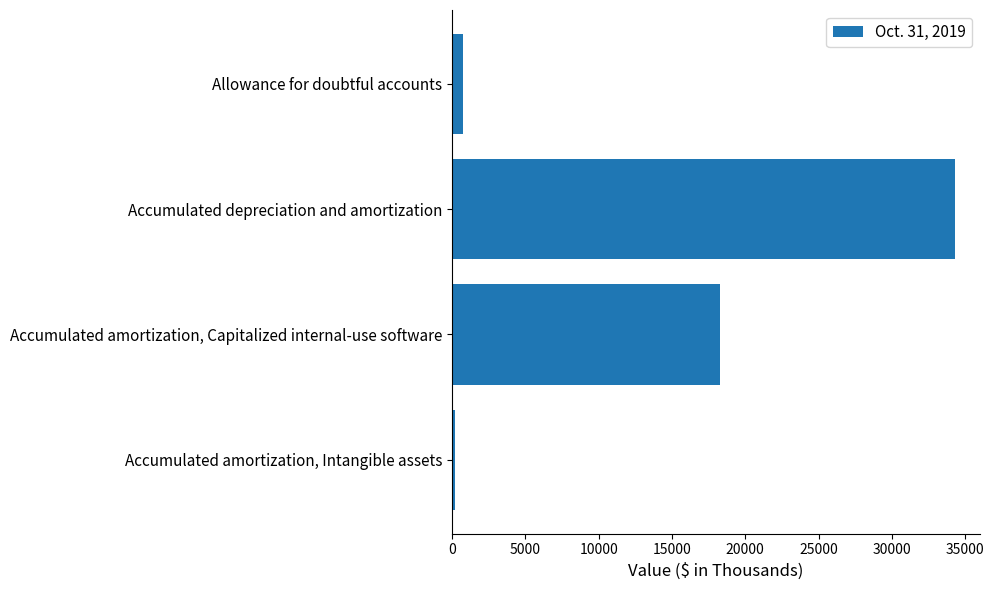

What is the ratio of the value at Accumulated amortization, Capitalized internal-use software to the value at Accumulated depreciation and amortization?

0.5